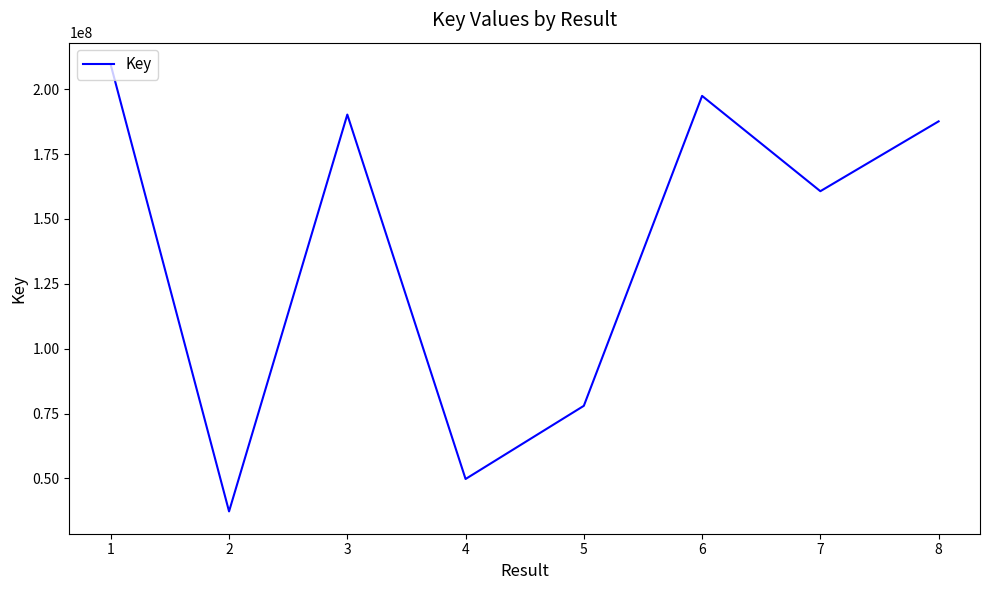

Does the chart have visible grid lines?

No